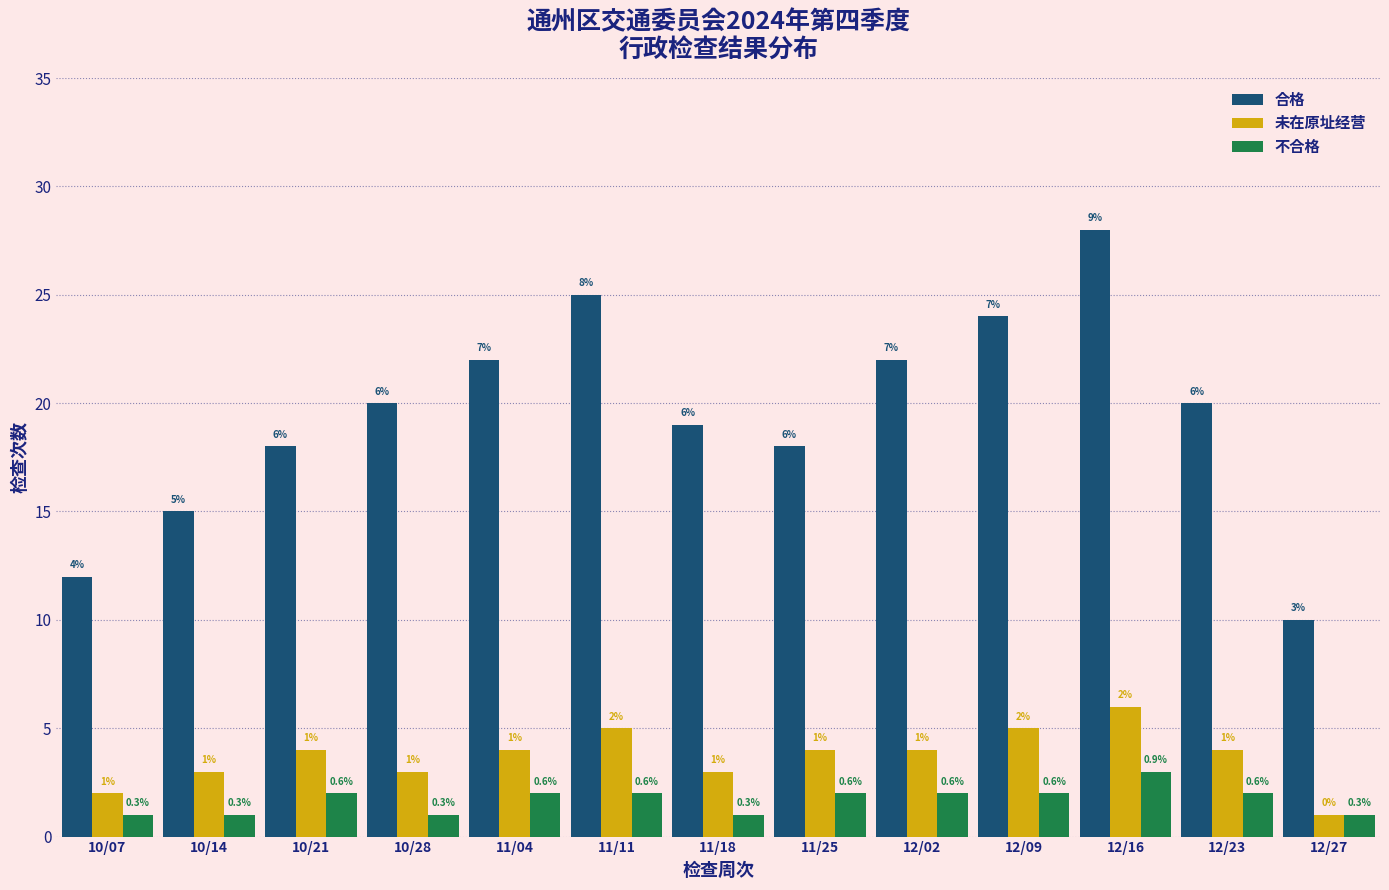

Reading left to right, what are all the values shown in this chart?

合格: 12	15	18	20	22	25	19	18	22	24	28	20	10
未在原址经营: 2	3	4	3	4	5	3	4	4	5	6	4	1
不合格: 1	1	2	1	2	2	1	2	2	2	3	2	1